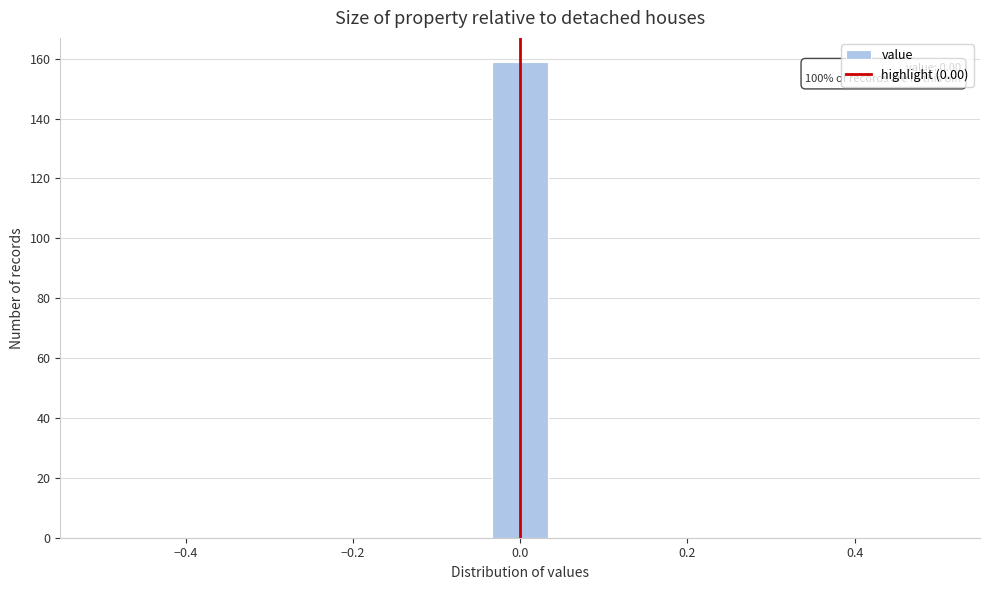

Read against the x-axis, roughly where is the centre of the tallest bar?

0.00